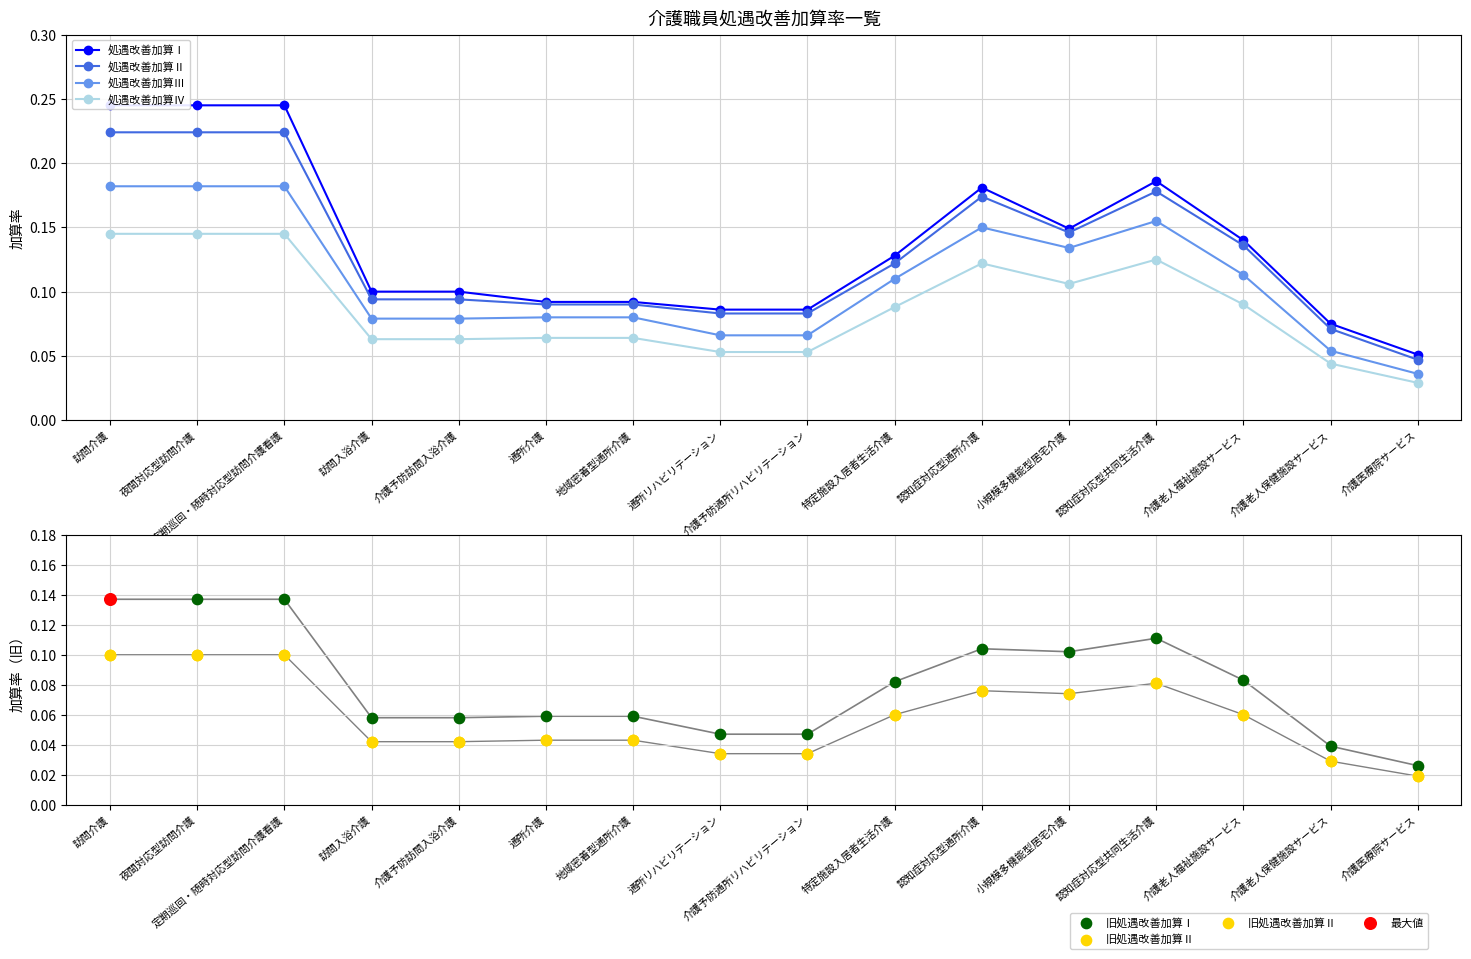

Which series has the widest spread of Y values?

処遇改善加算Ⅰ